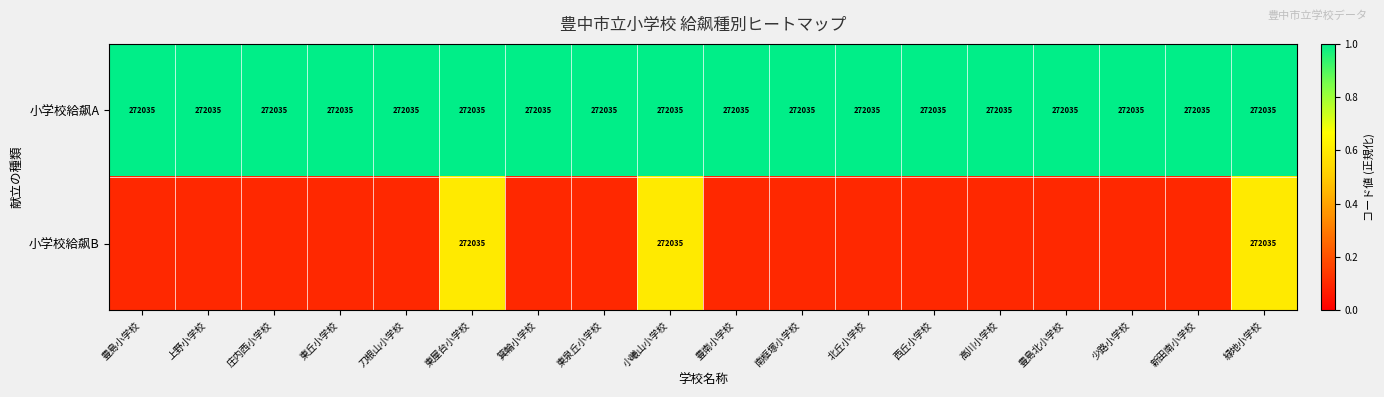

What is the approximate value of 小学校給飙A at 新田南小学校?

272035.0